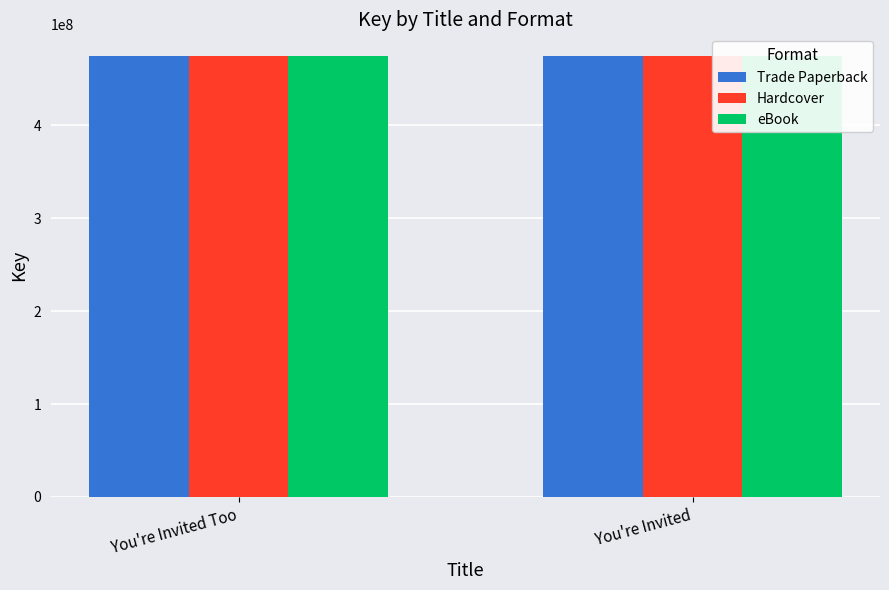

The Trade Paperback series shows 122182520 at You're Invited. True or false?

False